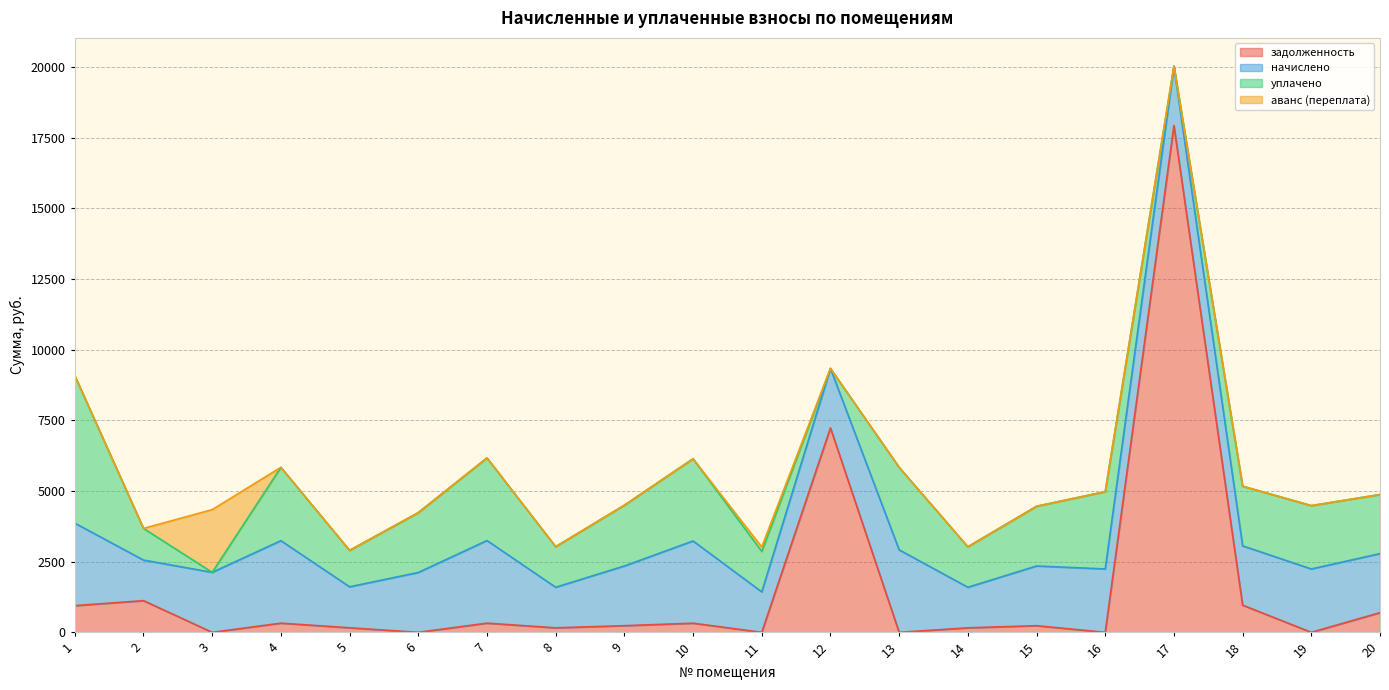

At which category does the chart reach its minimum across all series?

3